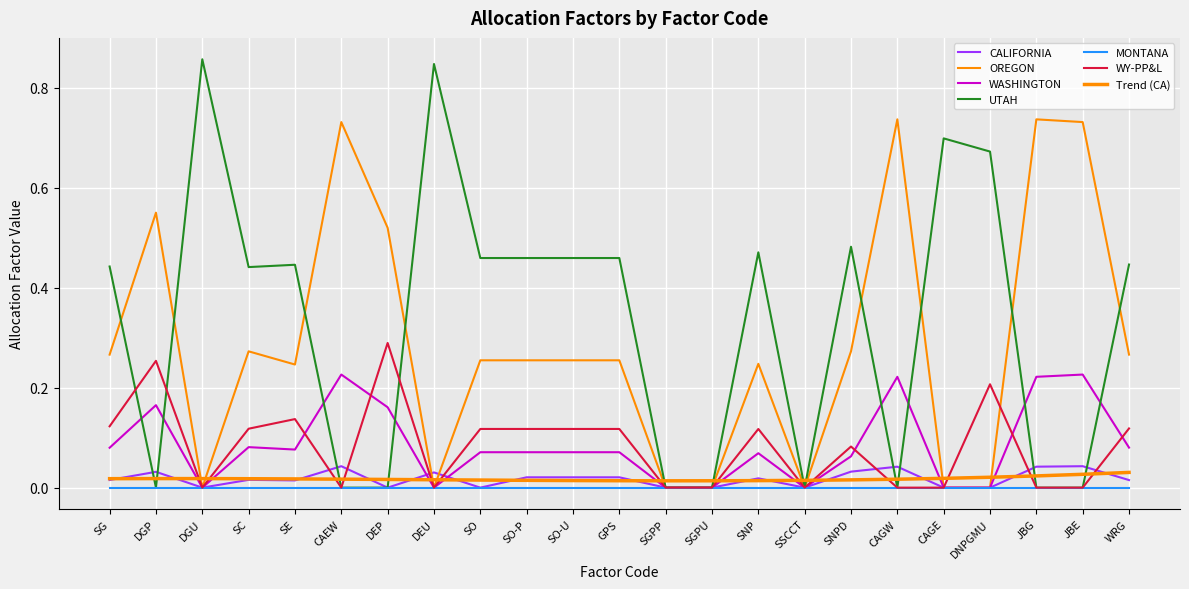

The CALIFORNIA series shows 0.0 at JBG. True or false?

False